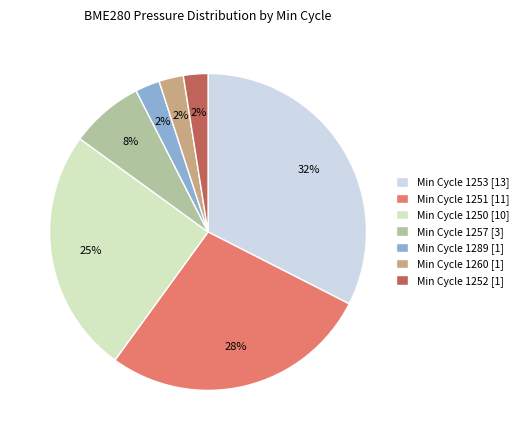

Between Min Cycle 1260 [1] and Min Cycle 1250 [10], which is larger?

Min Cycle 1250 [10]